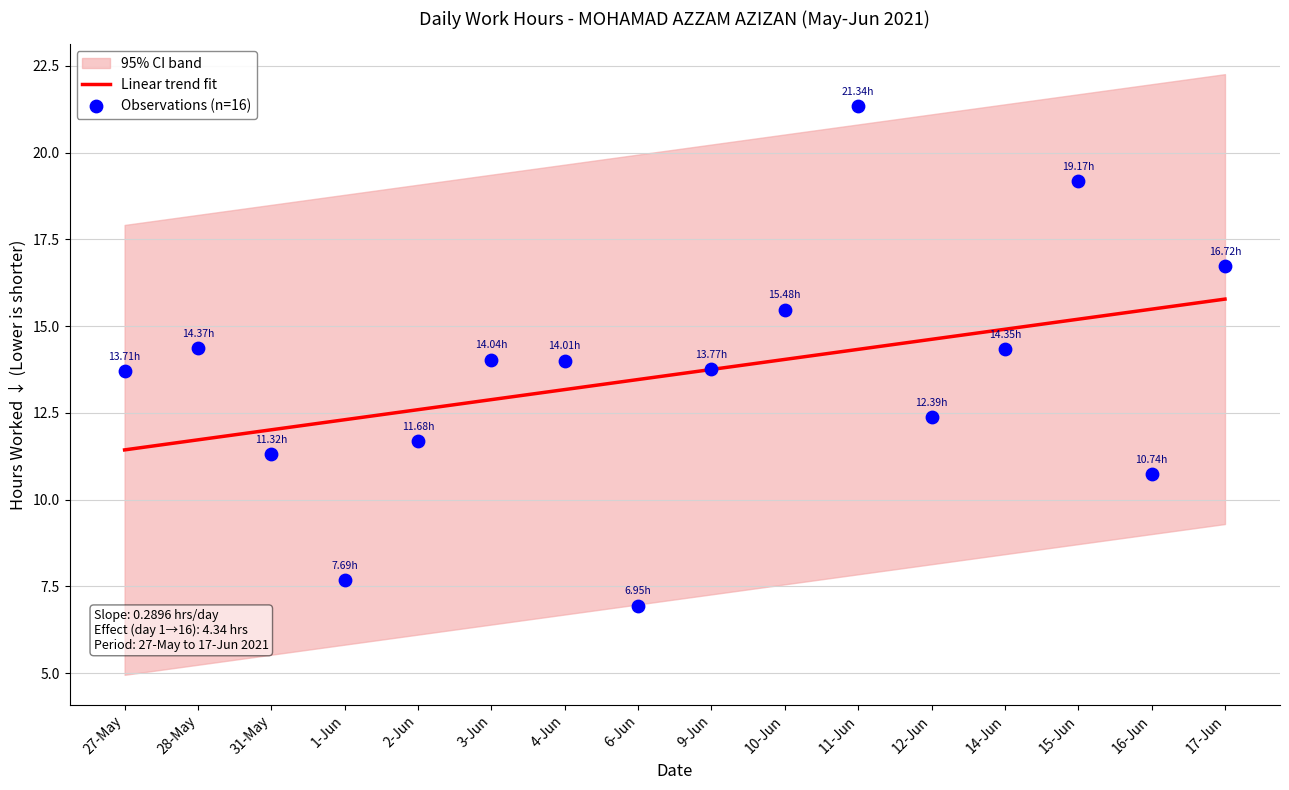

At which category is the sum across all series the highest?

11-Jun